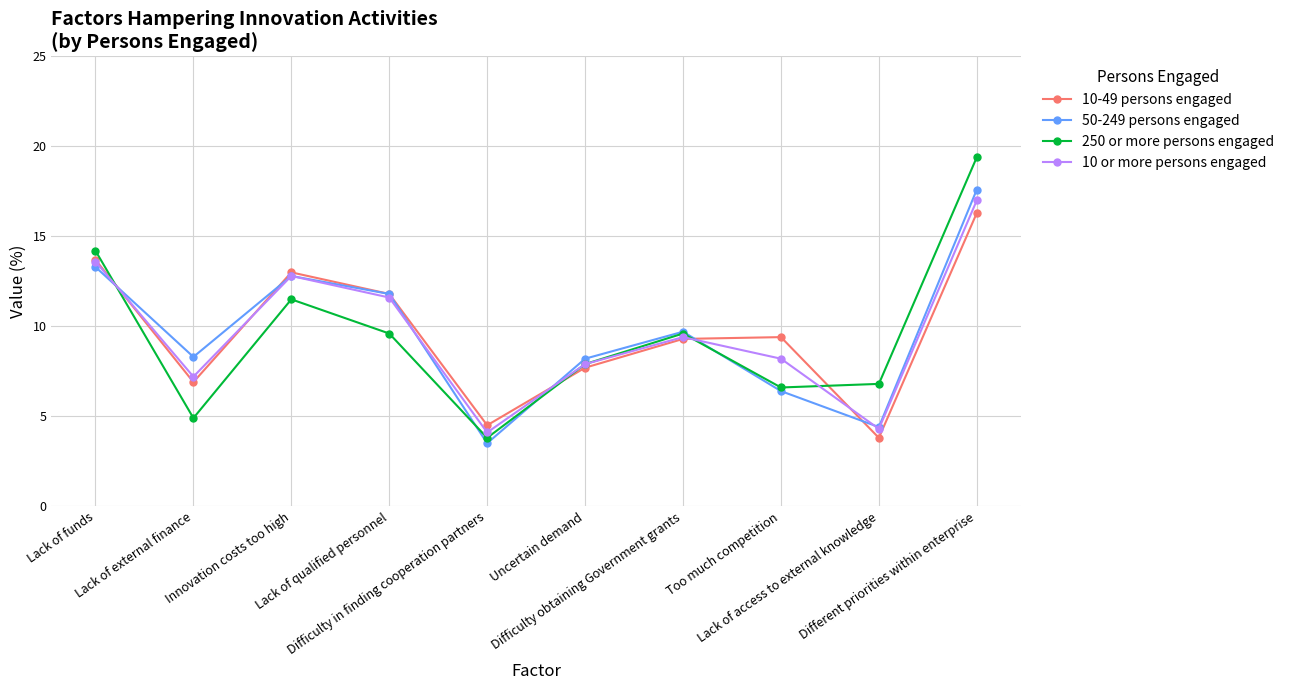

What is the maximum value for 50-249 persons engaged?

17.6